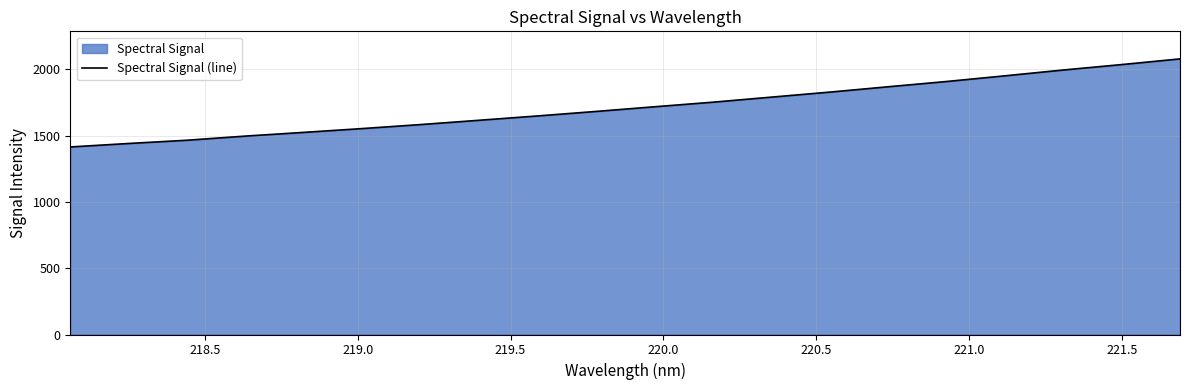

What is the smallest value displayed?

1414.9